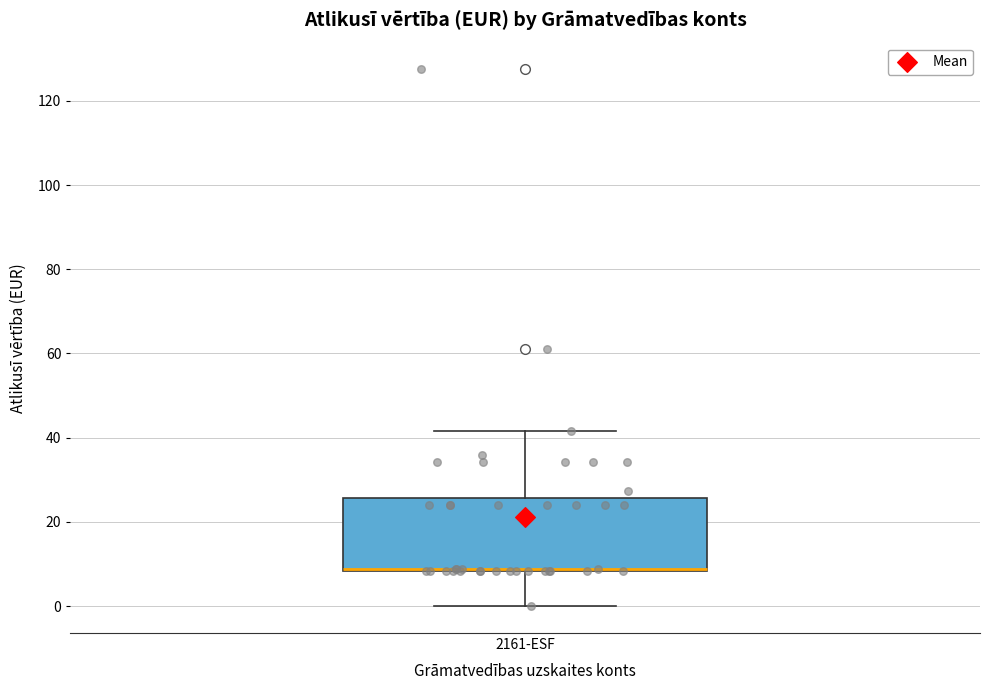

Where does the upper whisker of the box for 2161-ESF end on the y-axis? The values are not printed on the chart, so give them approximately, as read against the axis.

42